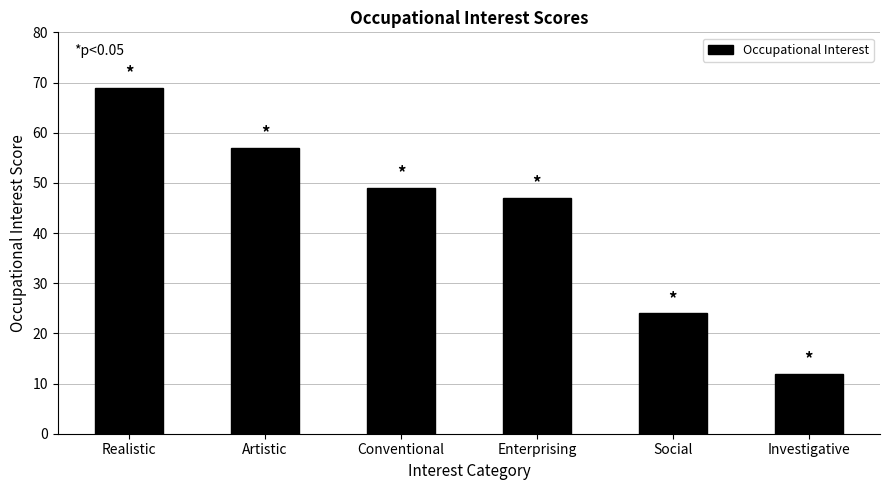

How many categories are shown in the chart?

6